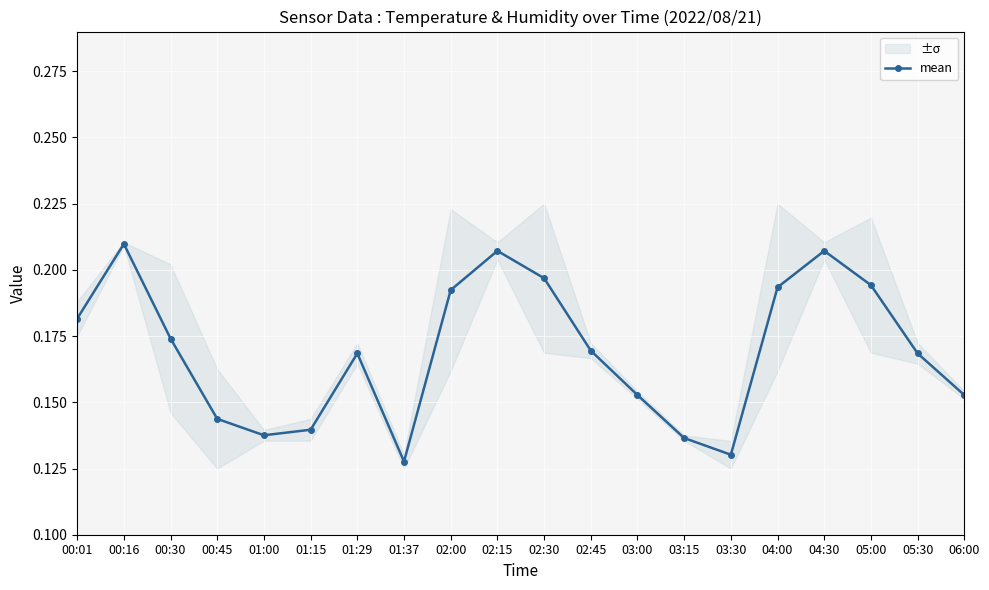

Which label corresponds to the smallest value in the chart?

01:37